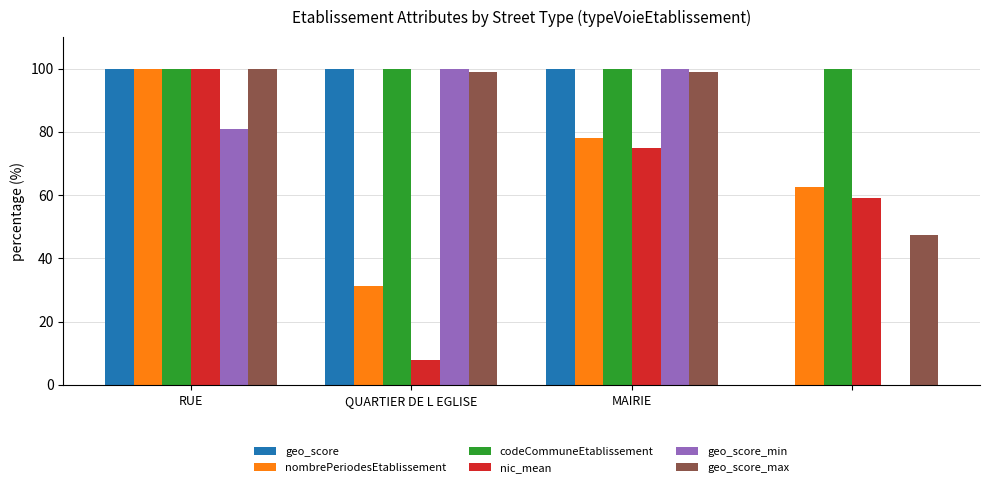

What is the sum of all codeCommuneEtablissement values?

400.0